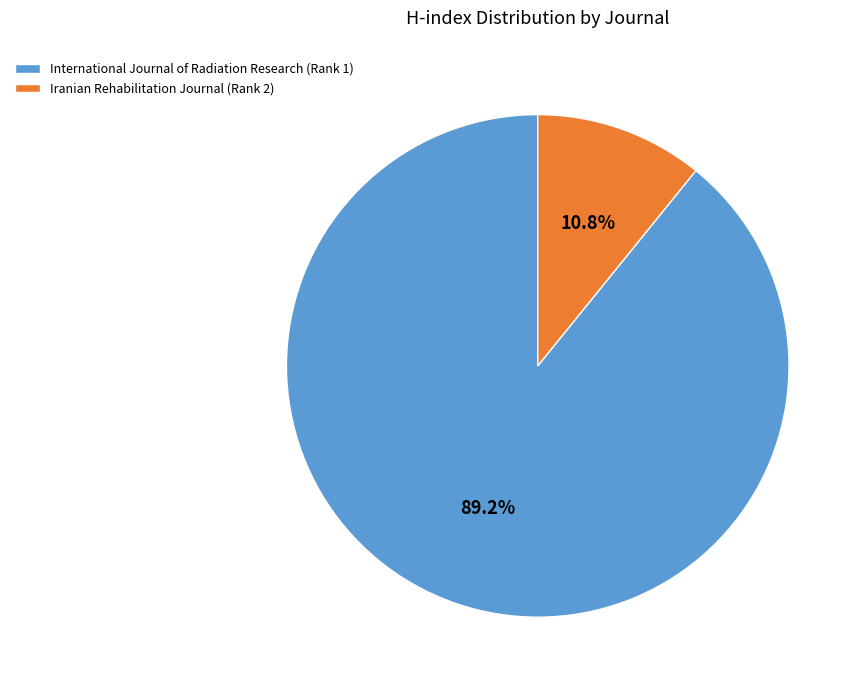

Is the sum of Iranian Rehabilitation Journal (Rank 2) and International Journal of Radiation Research (Rank 1) greater than half?

Yes